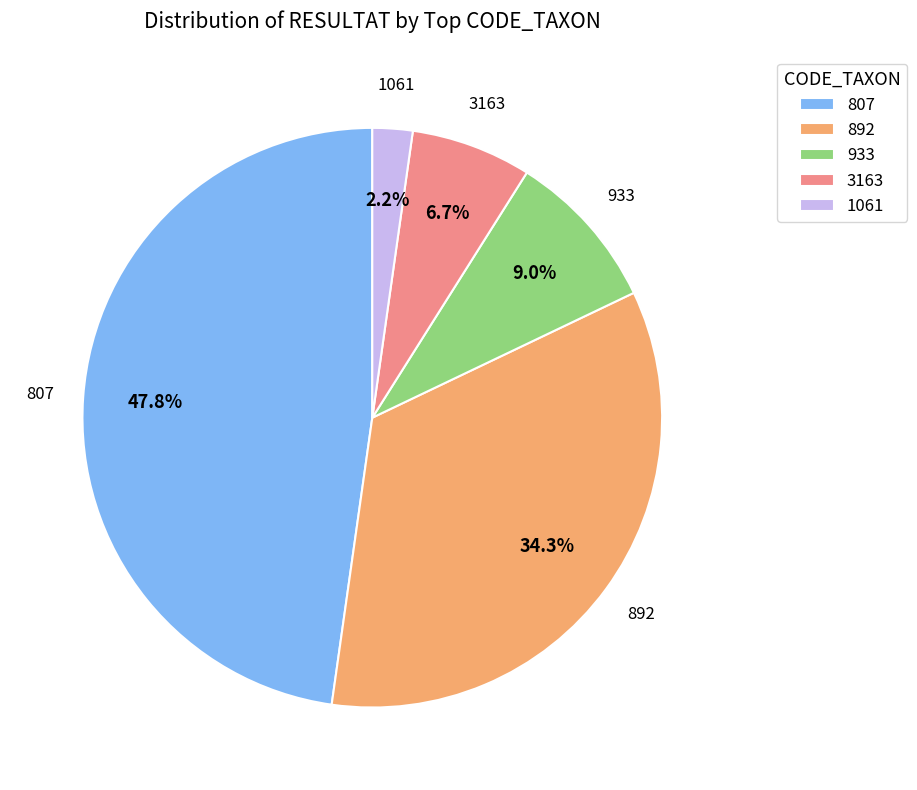

True or false: 933 accounts for 1% of the total.

False